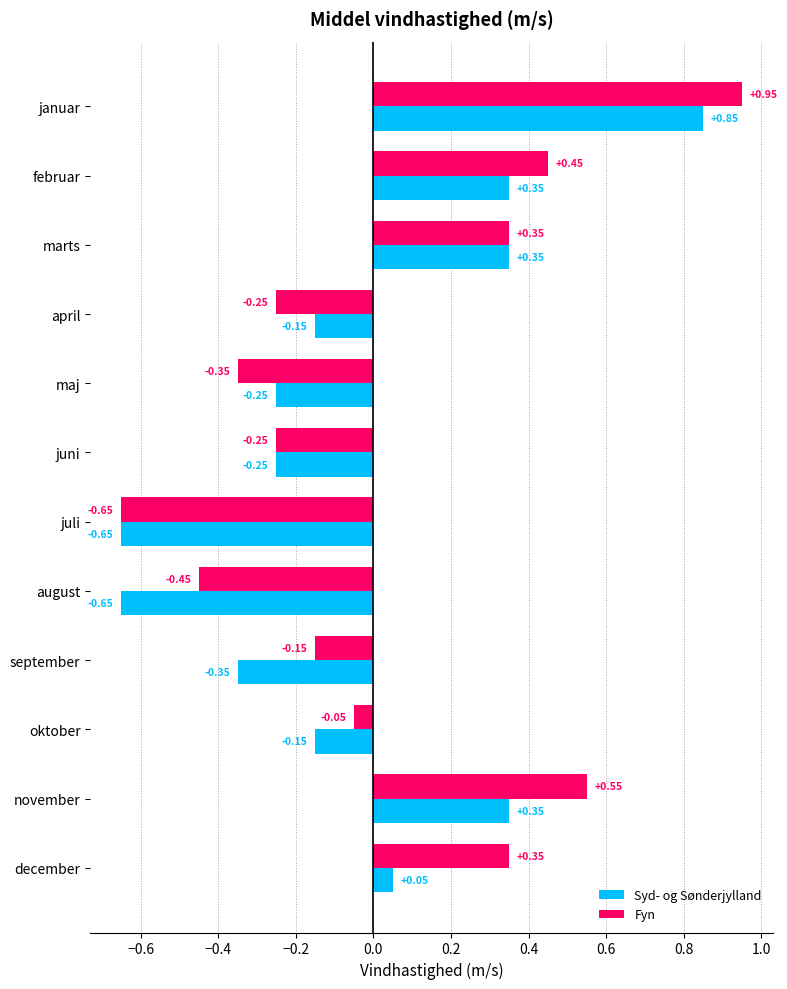

Which series has the largest range (max minus min)?

Fyn